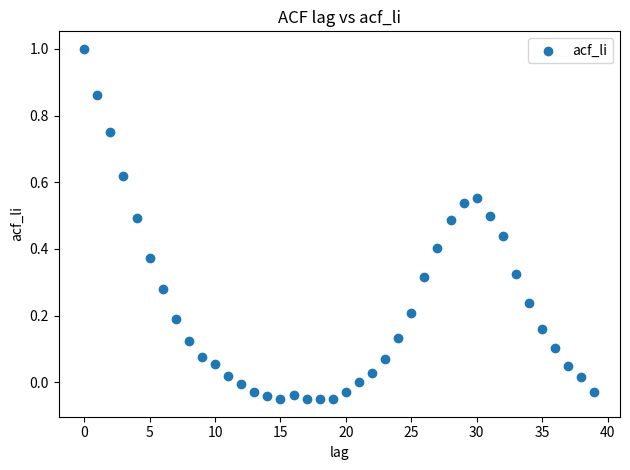

What is the range of Y values (max minus min)?

1.1